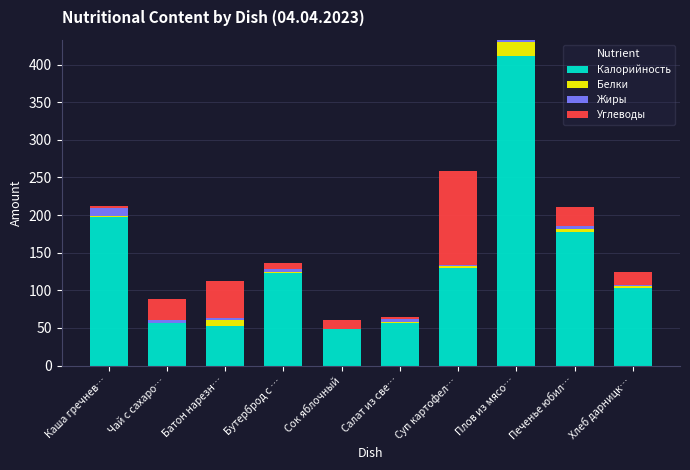

At which category is the sum across all series the highest?

Плов из мясо…